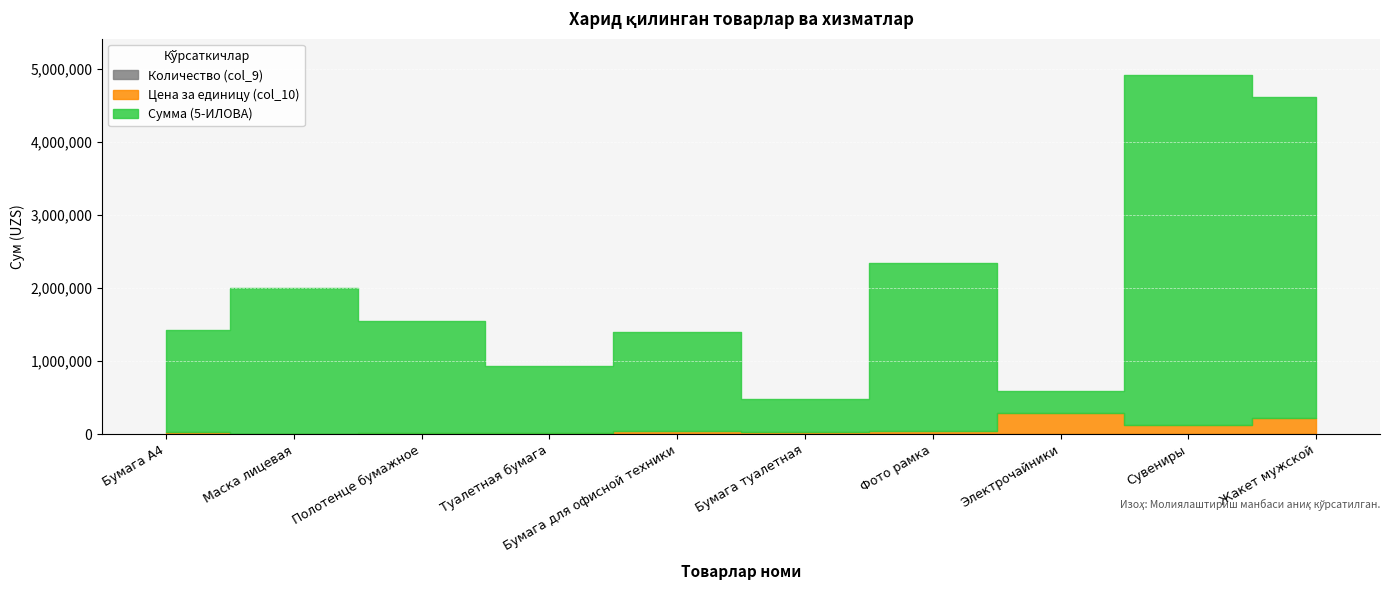

What is the label of the 8th point from the left?

Электрочайники